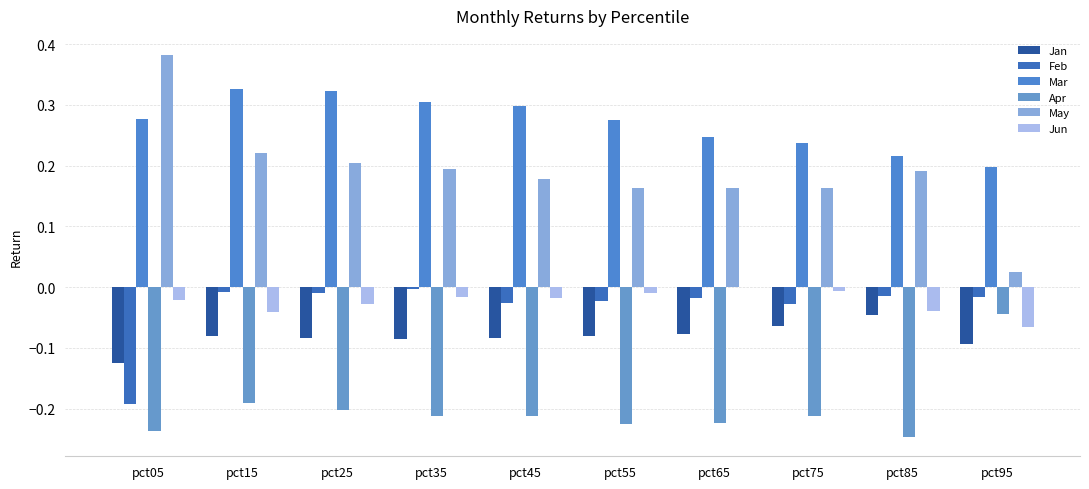

What is the smallest value displayed?

-0.2